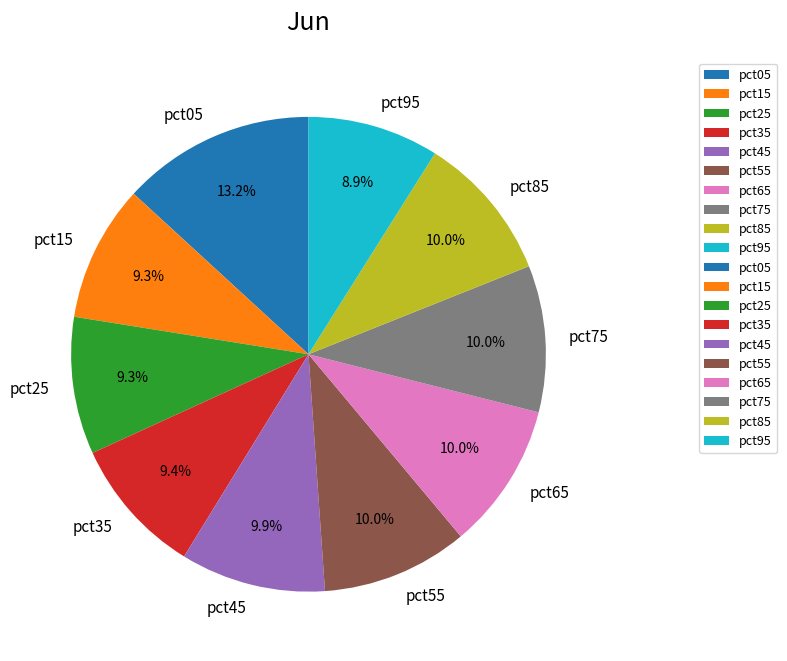

What is the largest slice in the pie chart?

pct05